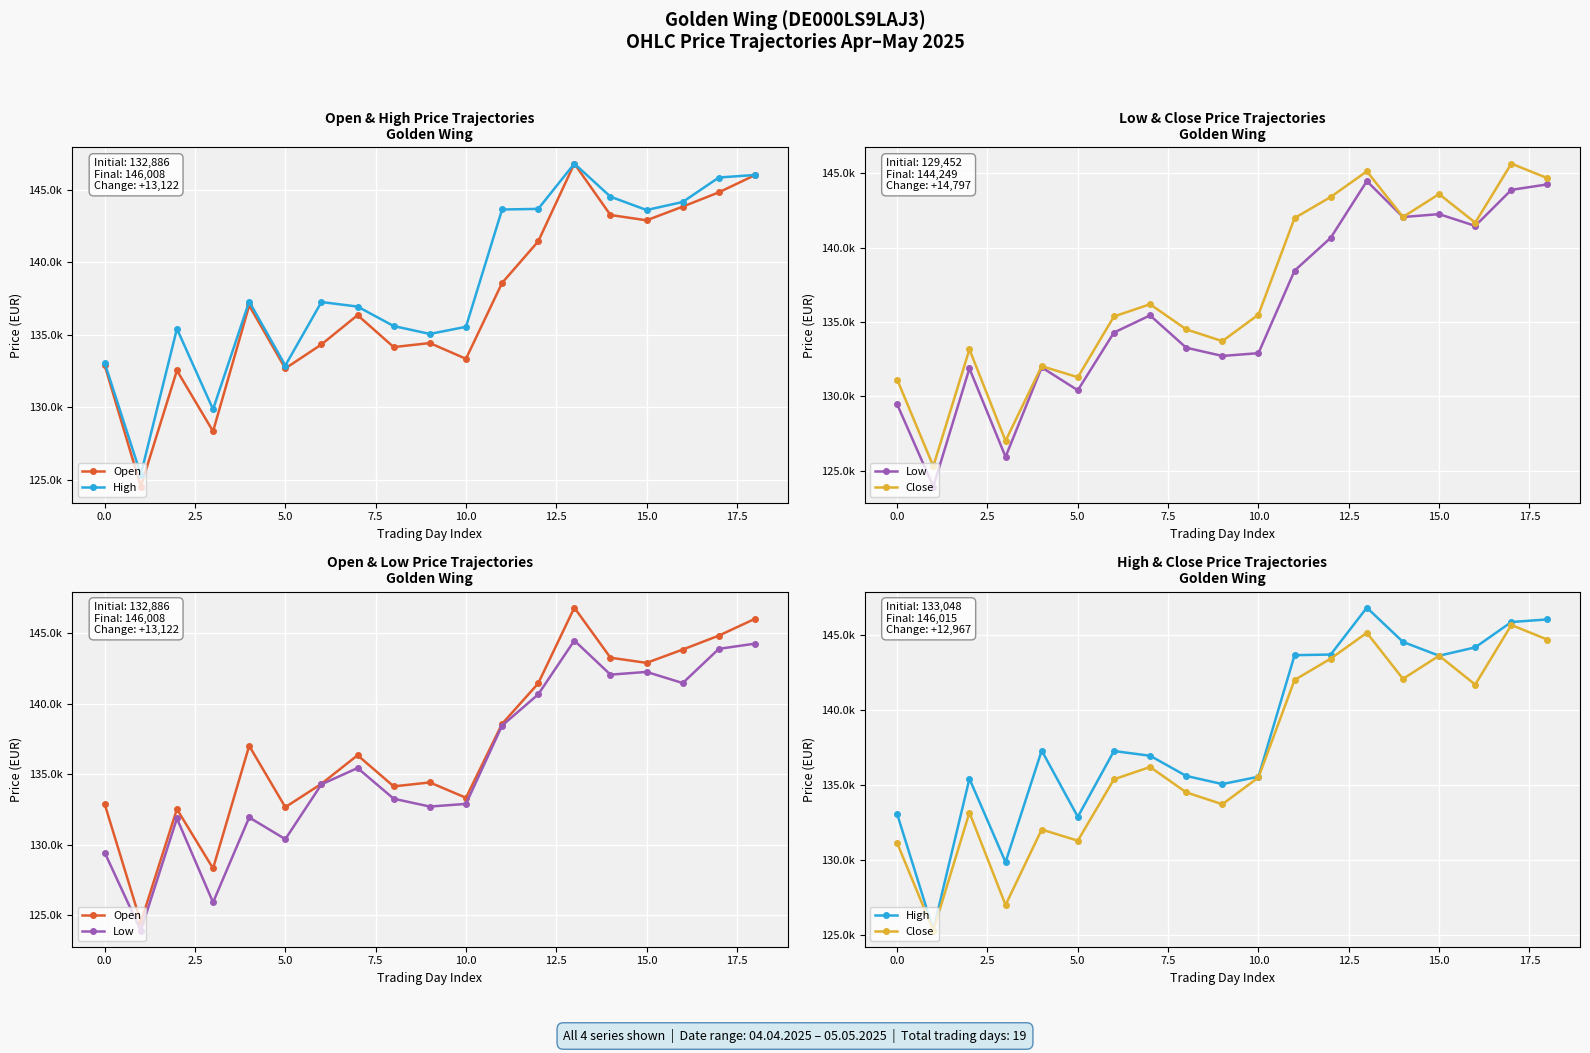

What is the value of the Close point at the 9th from the left?

134497